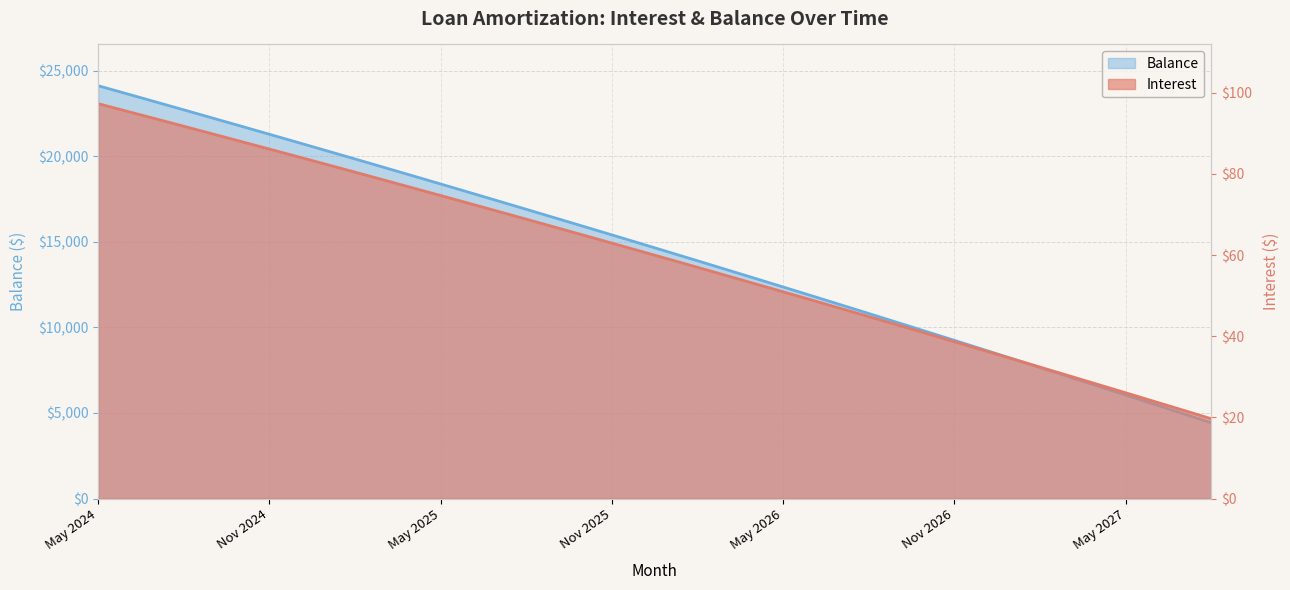

What is the total value across all series at Sep 2024?

22324.9